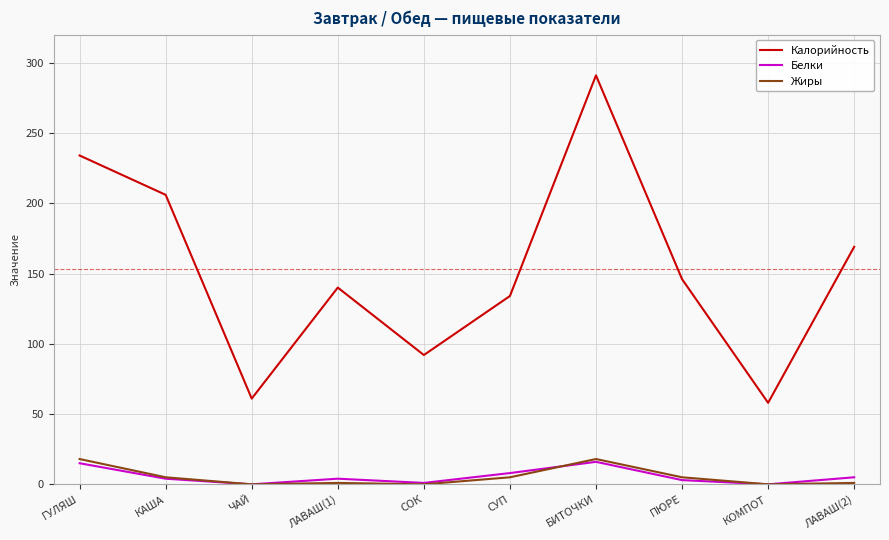

What is the difference between the maximum and minimum values in the Жиры series?

18